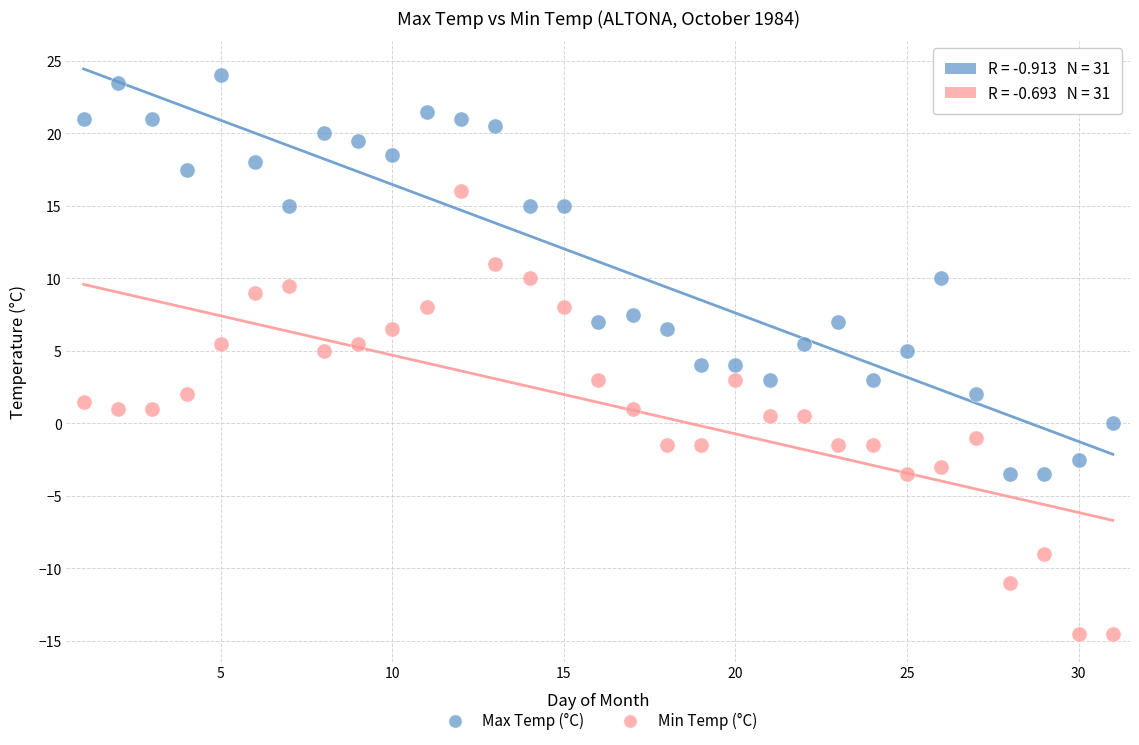

What are all the series names shown in the legend?

Max Temp (°C), Min Temp (°C)